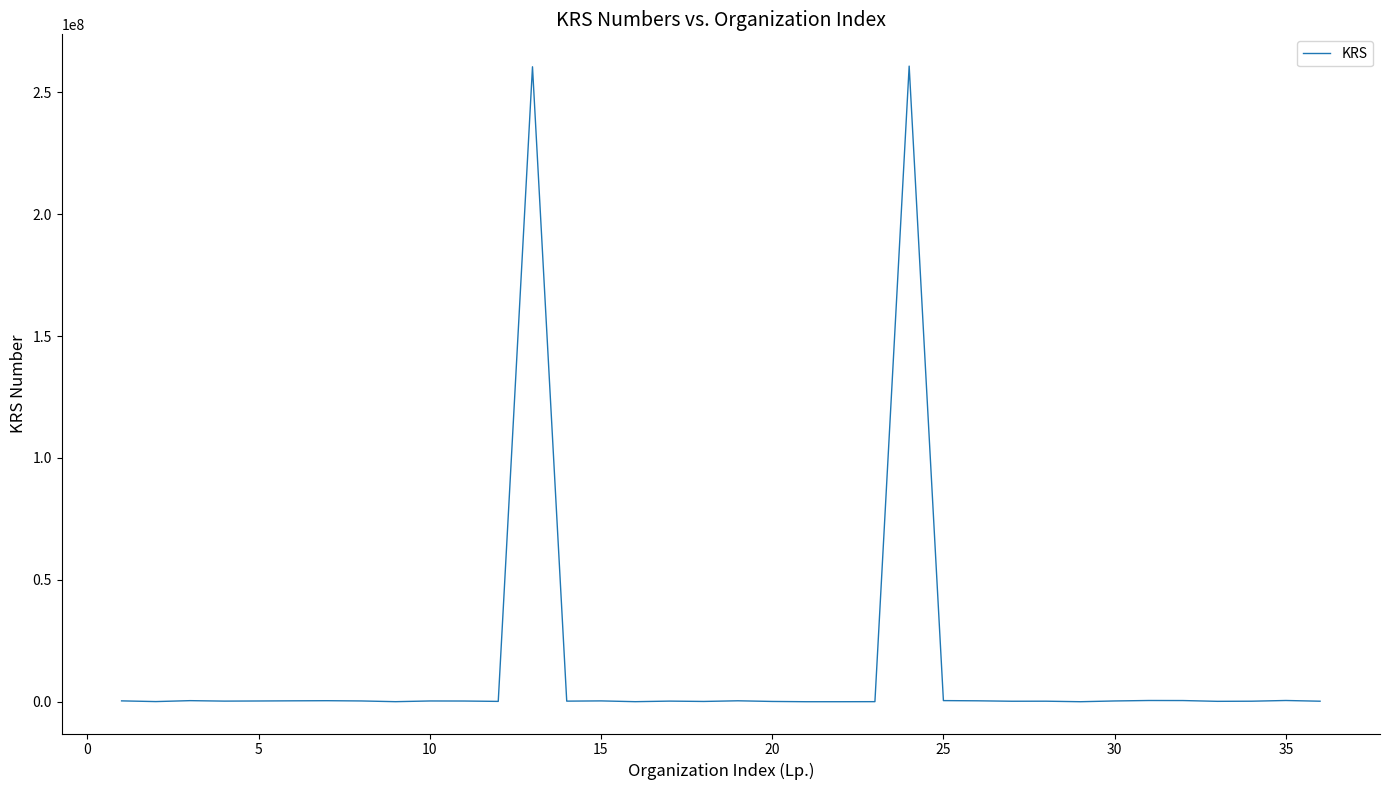

What is the greatest value displayed?

260721838